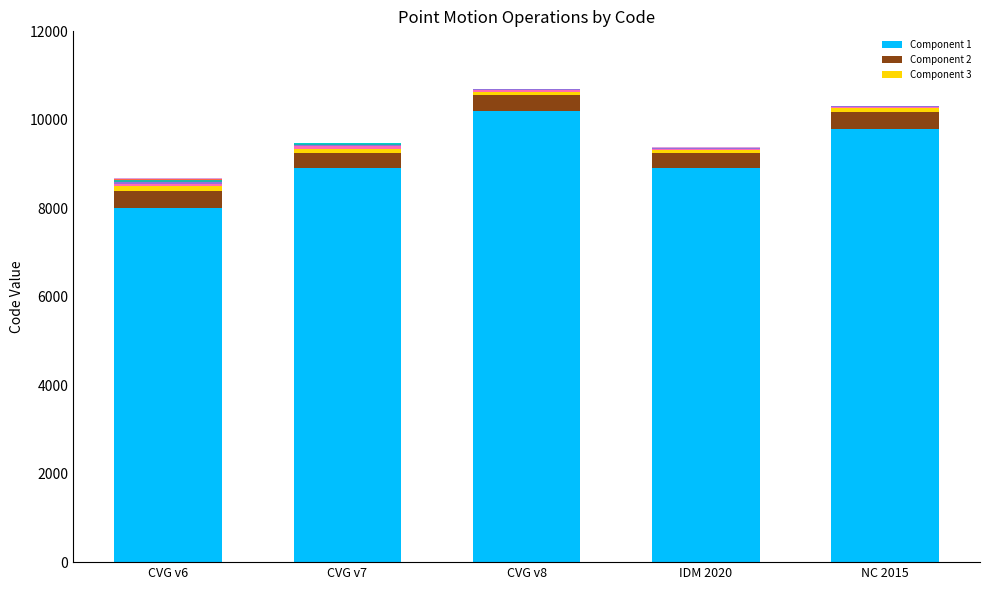

What is the label of the 5th bar from the left?

NC 2015